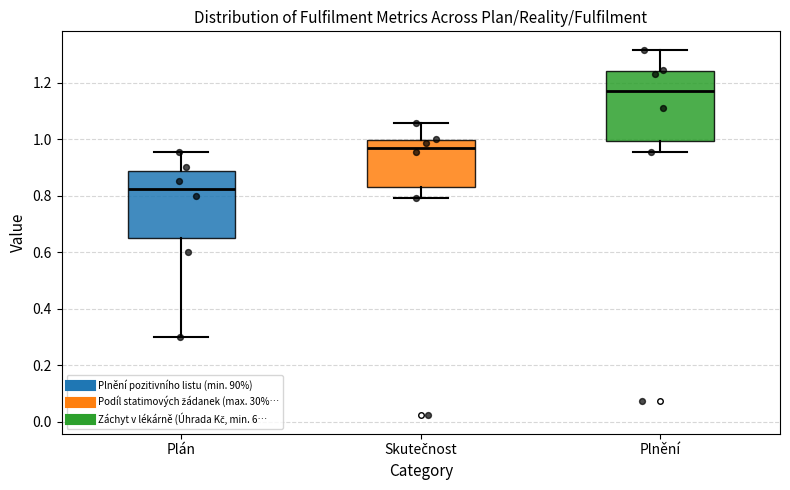

Which box has the lowest median line?

Plán